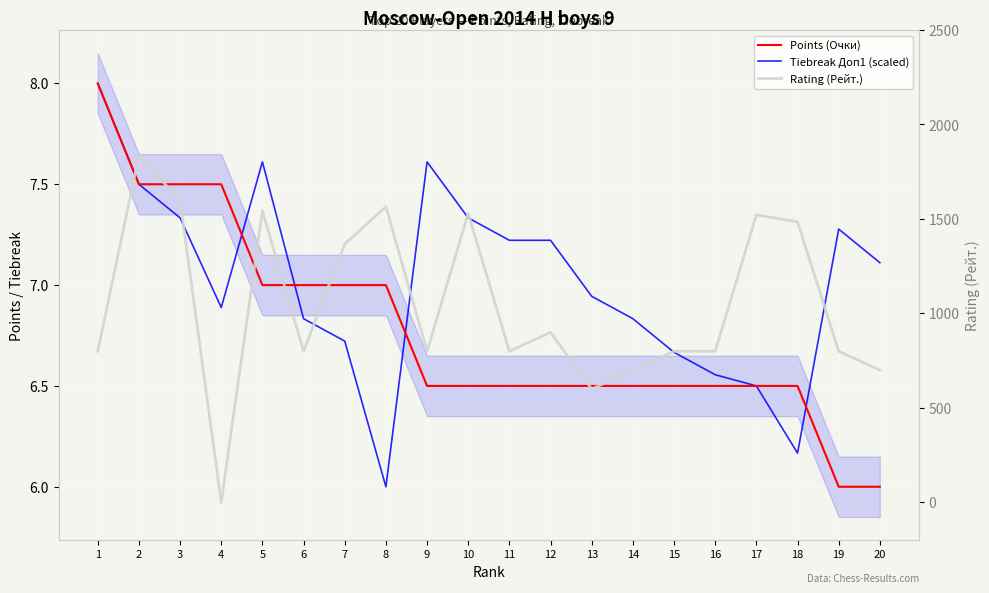

How many interior local peaks does the Tiebreak Доп1 (scaled) series have?

3